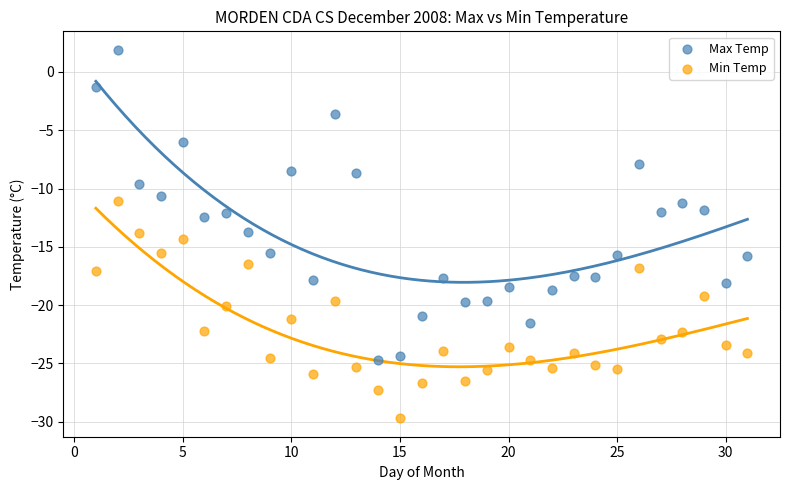

Which series reaches the maximum Y coordinate?

Max Temp